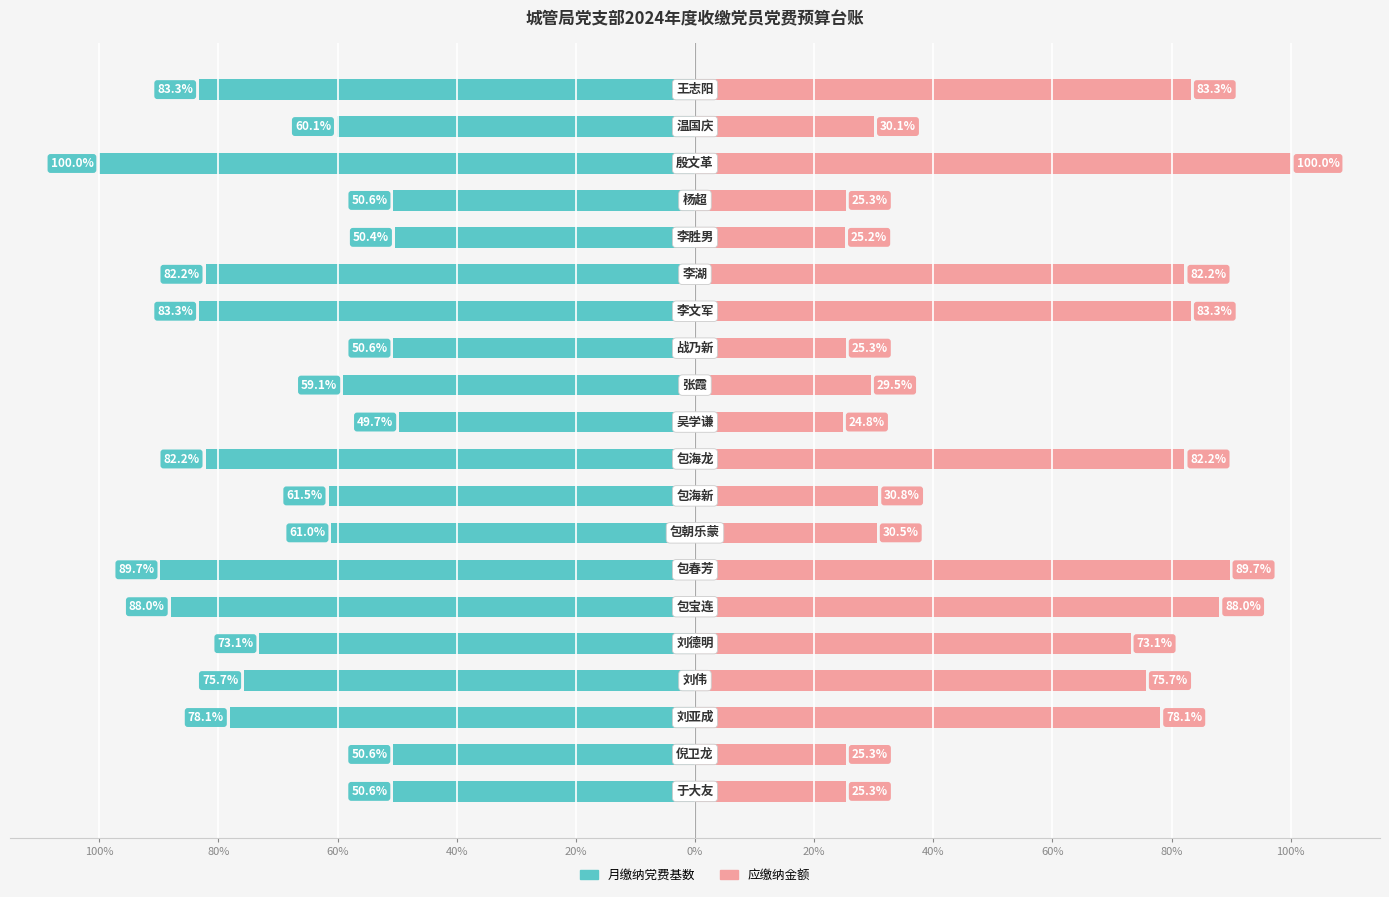

What is the greatest value displayed?

100.0